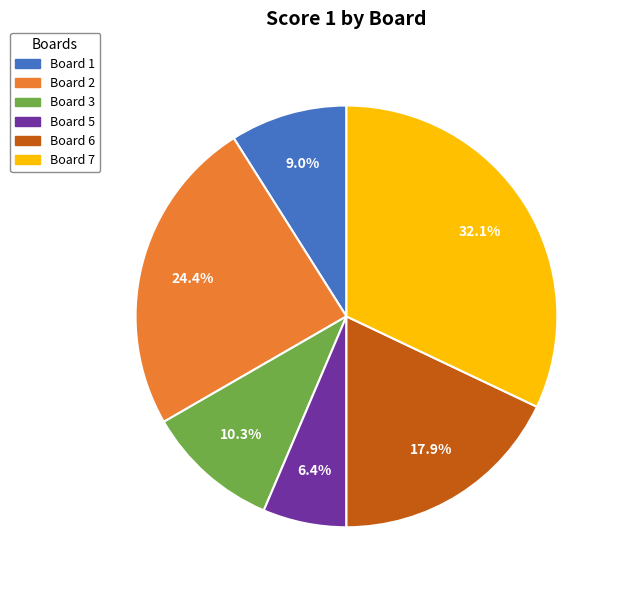

How many segments does this pie chart have?

6